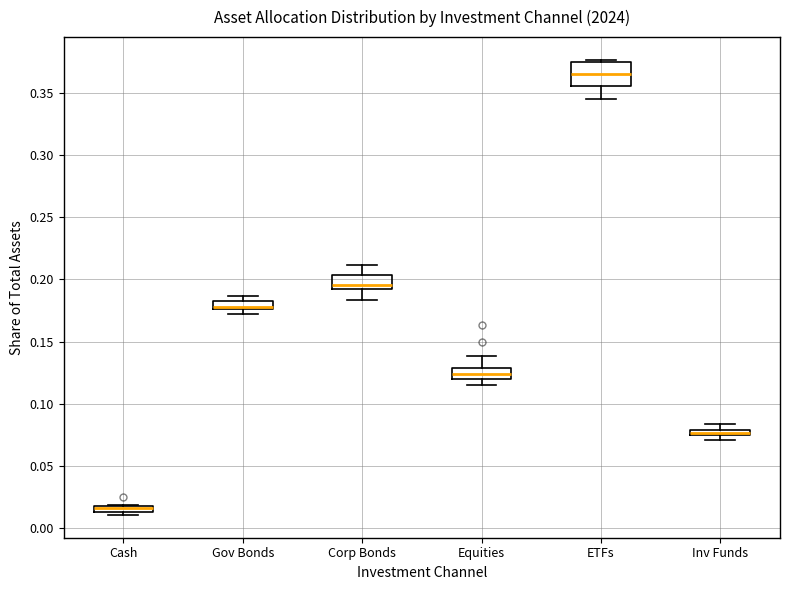

Where is the upper edge of the box for Corp Bonds on the y-axis? The values are not printed on the chart, so give them approximately, as read against the axis.

0.205